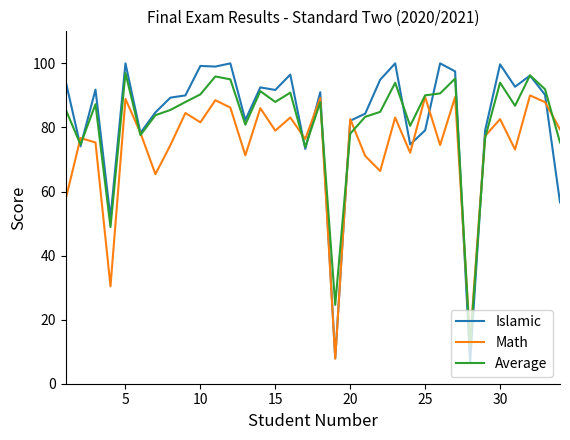

Which series has the widest spread of values?

Islamic